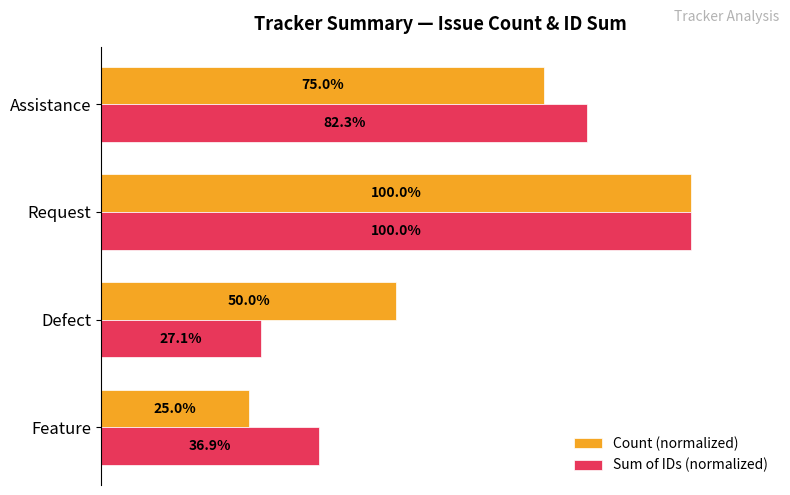

Rank the series by their average value, from lowest to highest.

Sum of IDs (normalized), Count (normalized)